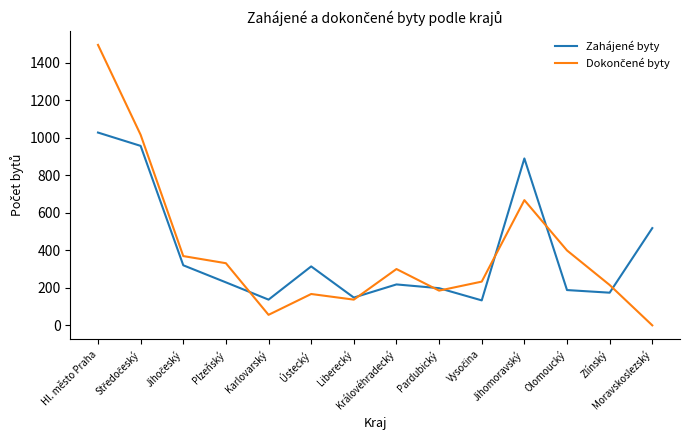

Where is Zahájené byty nearest to the value 580?

Moravskoslezský